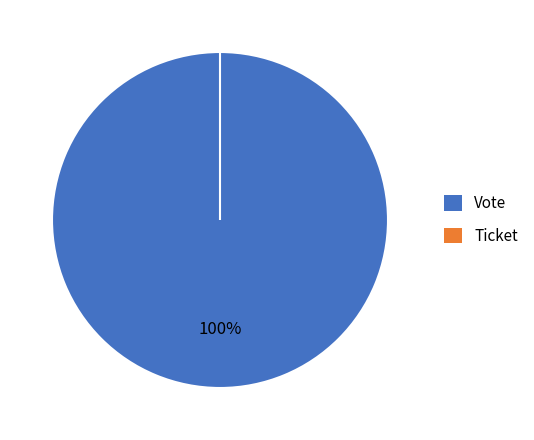

Which category has the biggest portion of the pie?

Vote